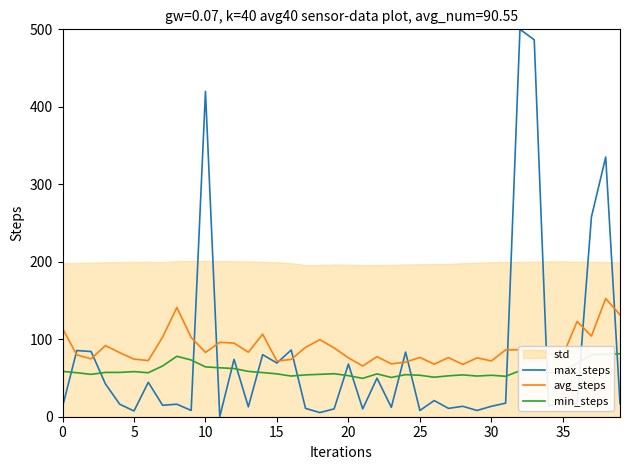

True or false: max_steps has more than 2 points higher than both neighbors.

True